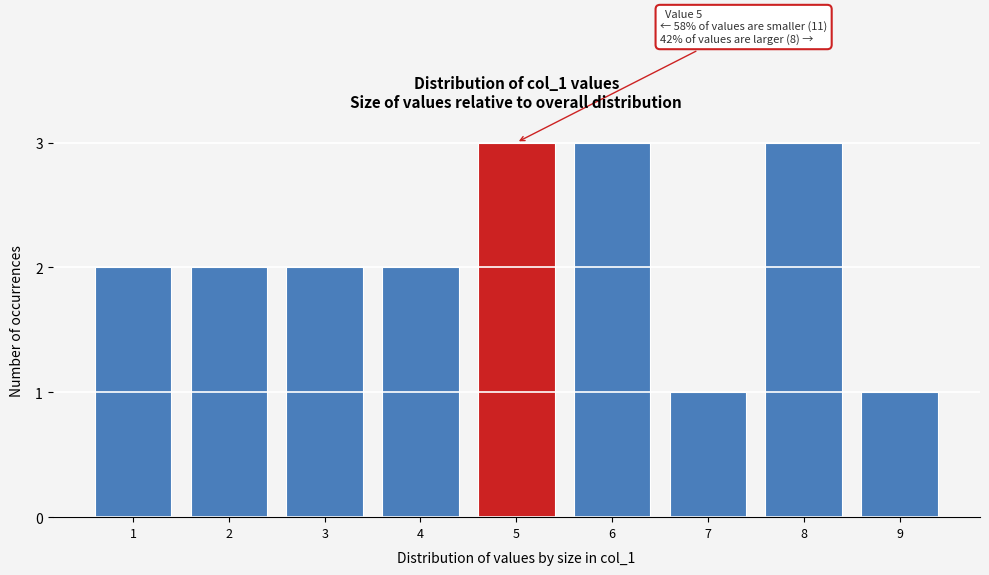

Reading right to left, extract all data points from this chart.

1	3	1	3	3	2	2	2	2